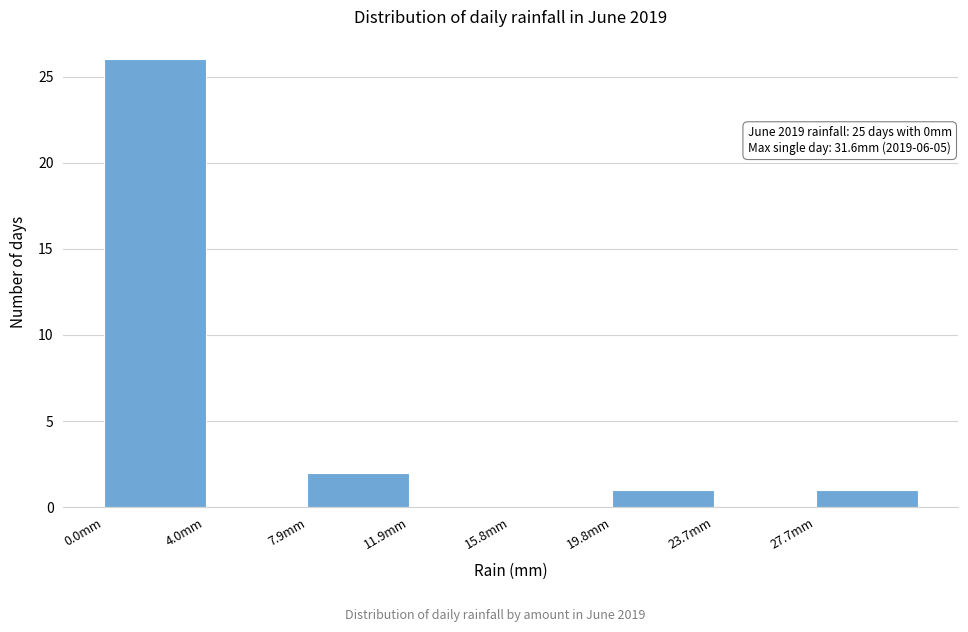

Which range on the x-axis has the tallest bar?

0.00 to 3.95